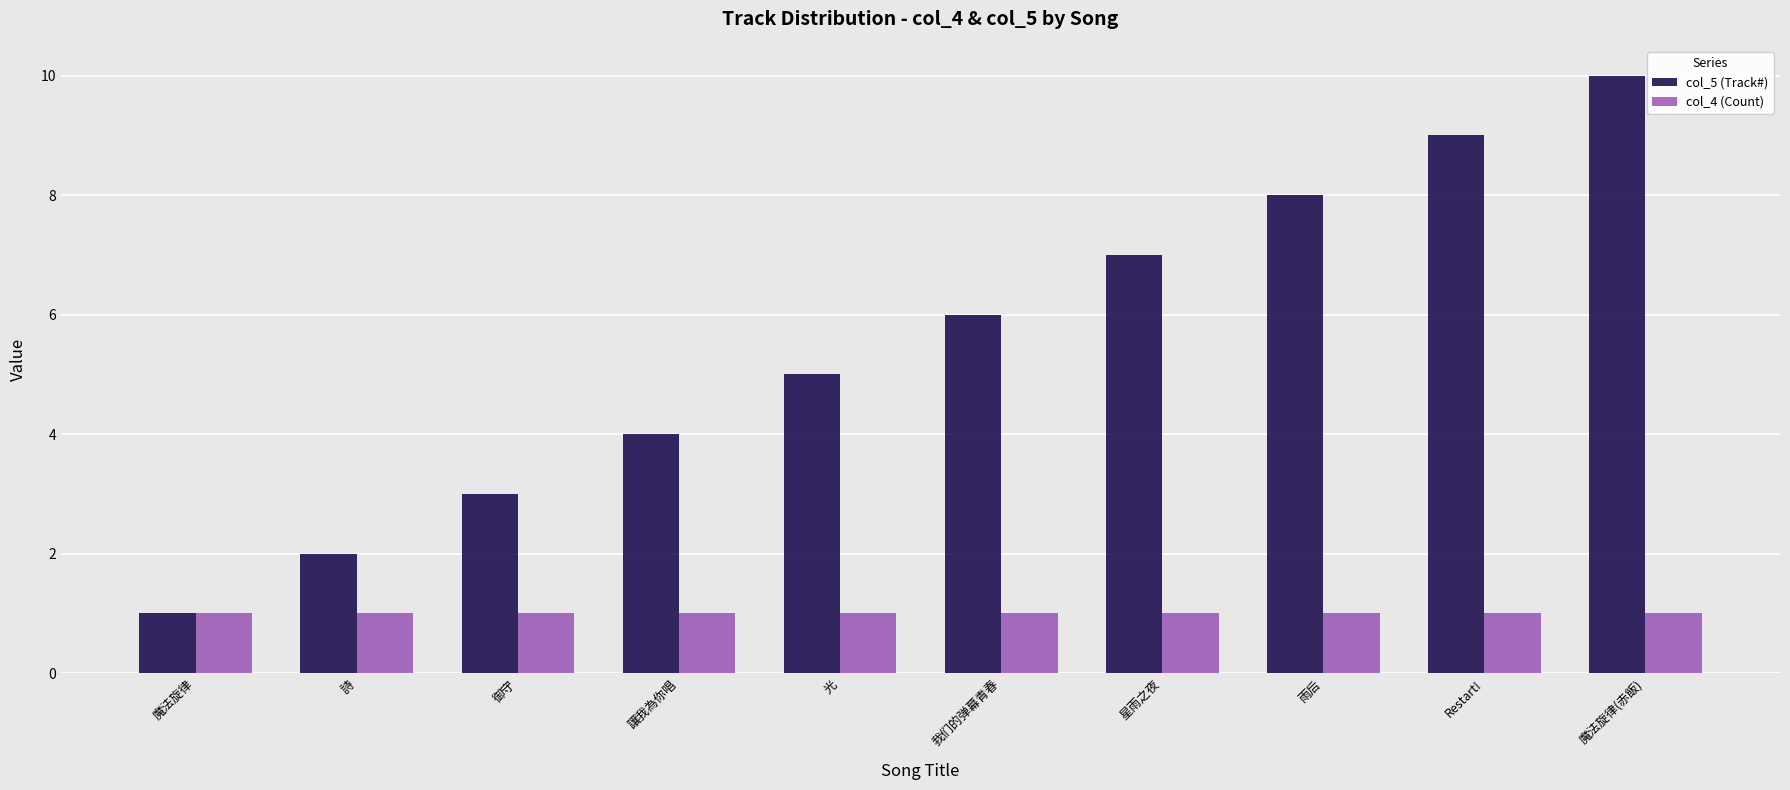

Count the col_5 (Track#) values in the range 3 to 8.

6